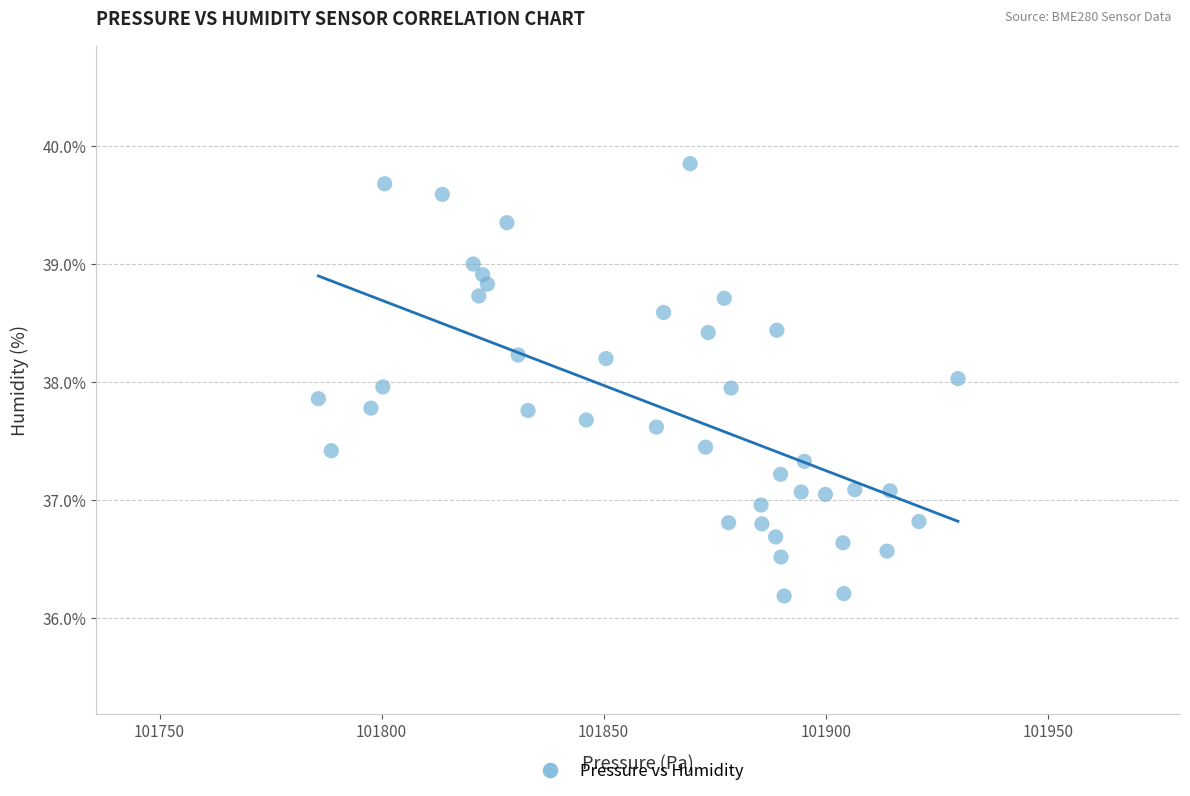

What is the range of X values (max minus min)?

144.0